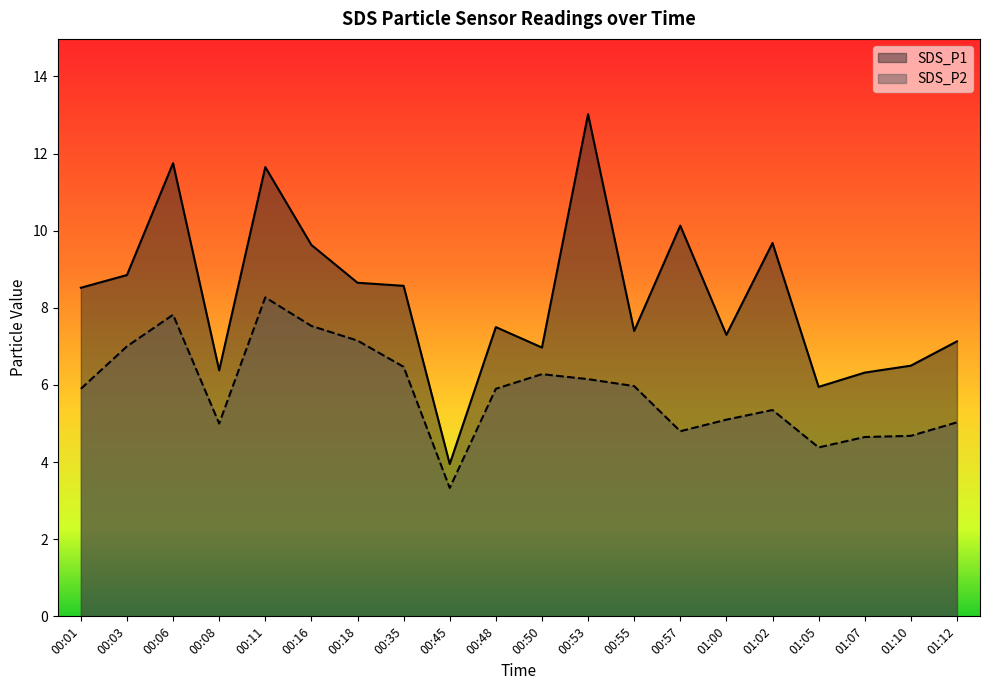

True or false: SDS_P2 has more than 2 interior local peaks.

True